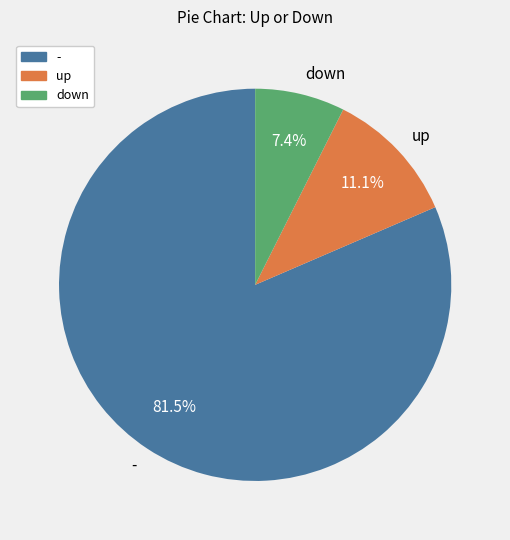

Does - account for over 50% of the chart?

Yes